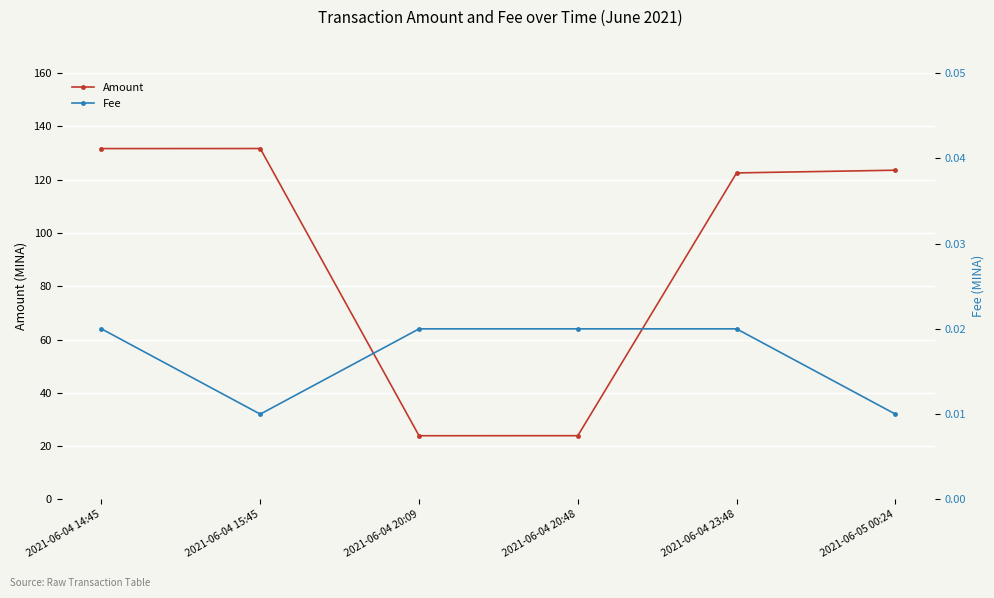

List the series in order of their peak value, lowest first.

Fee, Amount